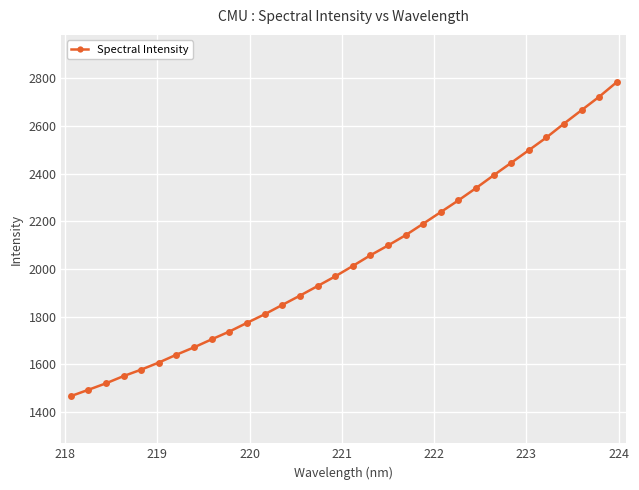

How many lines are shown in the chart?

1